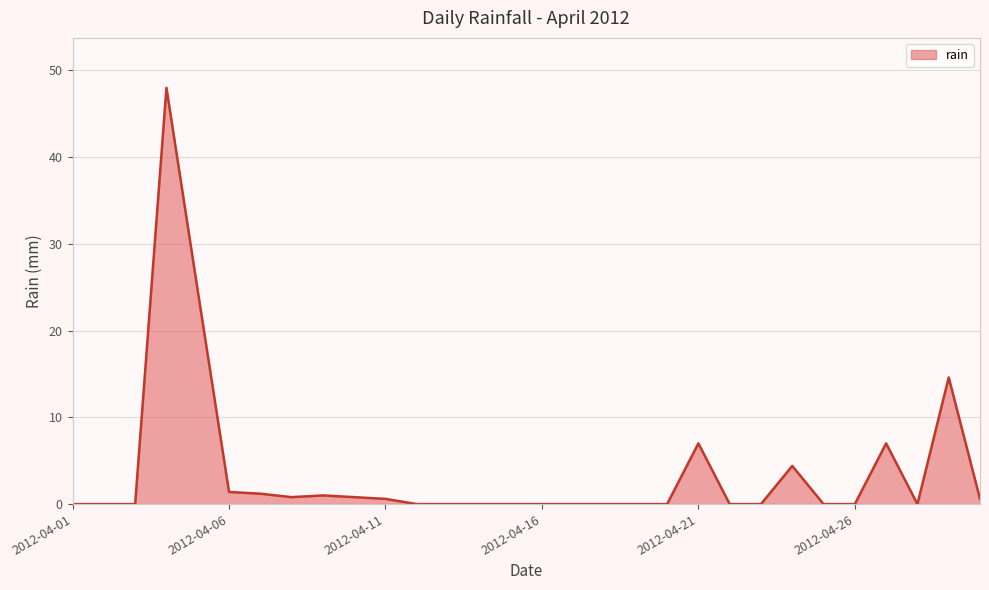

True or false: the data has more than 2 interior local peaks.

True